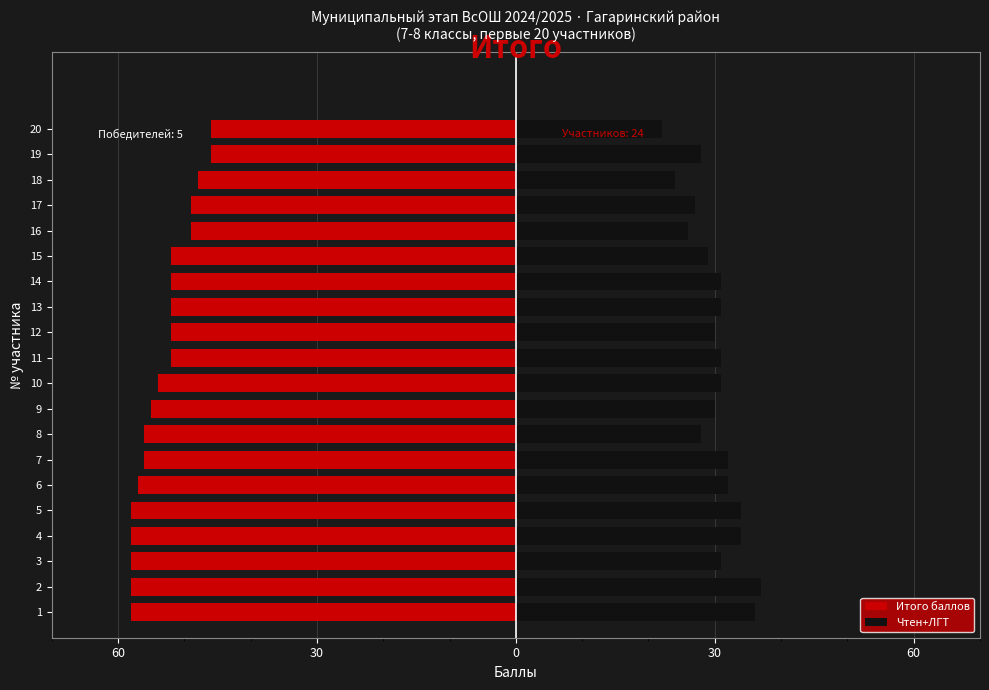

How many series are shown in this chart?

2